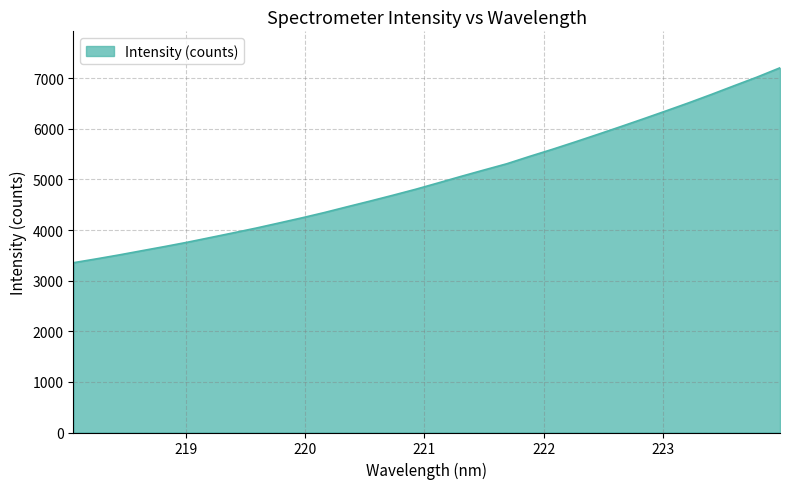

What is the maximum value shown in the chart?

7205.0